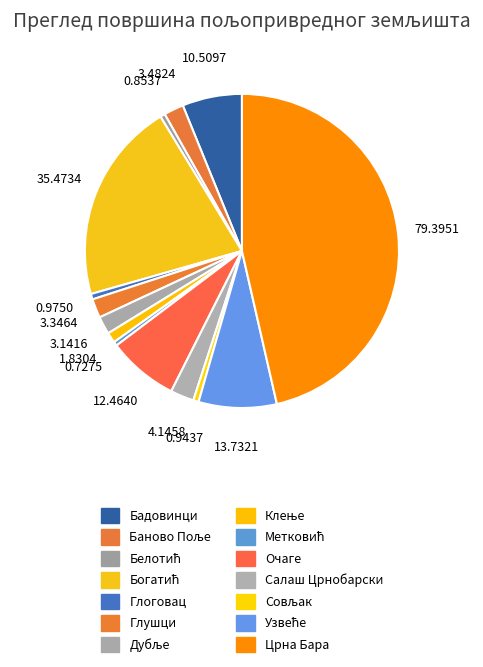

To the nearest percent, what portion does Глоговац represent?

1%